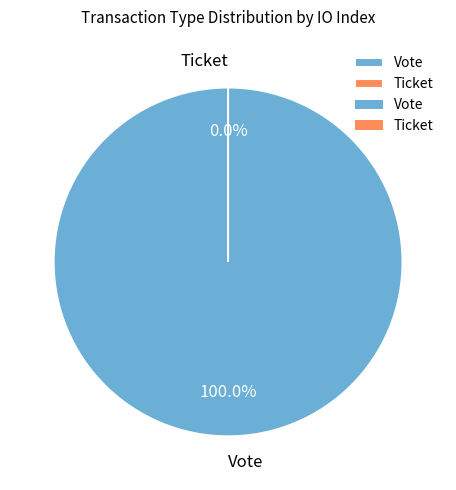

How many slices are in this pie chart?

2